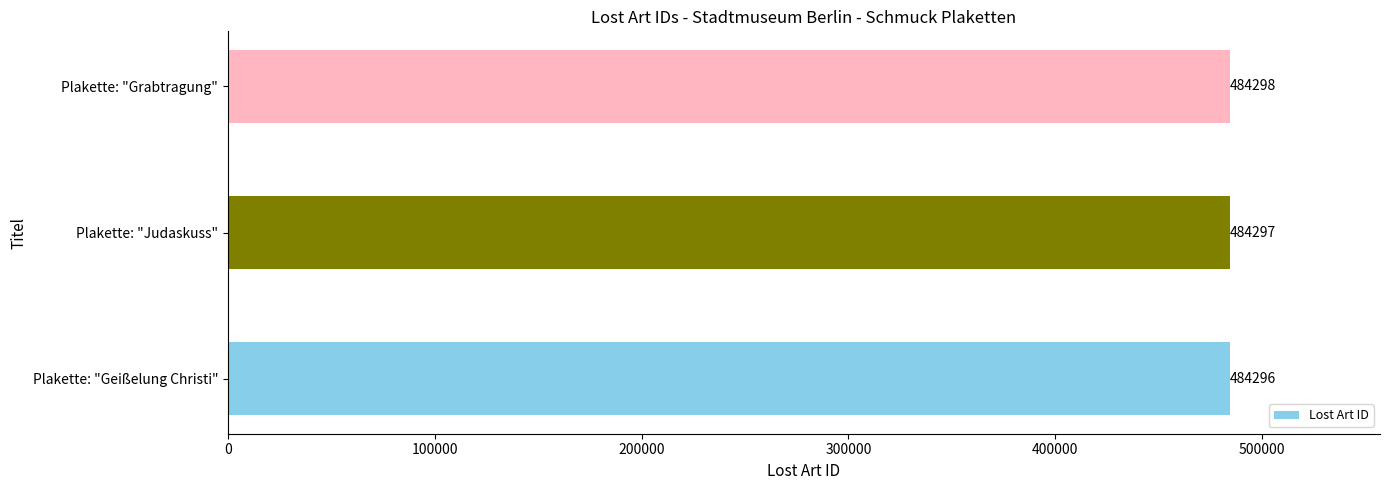

Approximately how many times larger is the value at Plakette: "Geißelung Christi" compared to Plakette: "Judaskuss"?

1.0